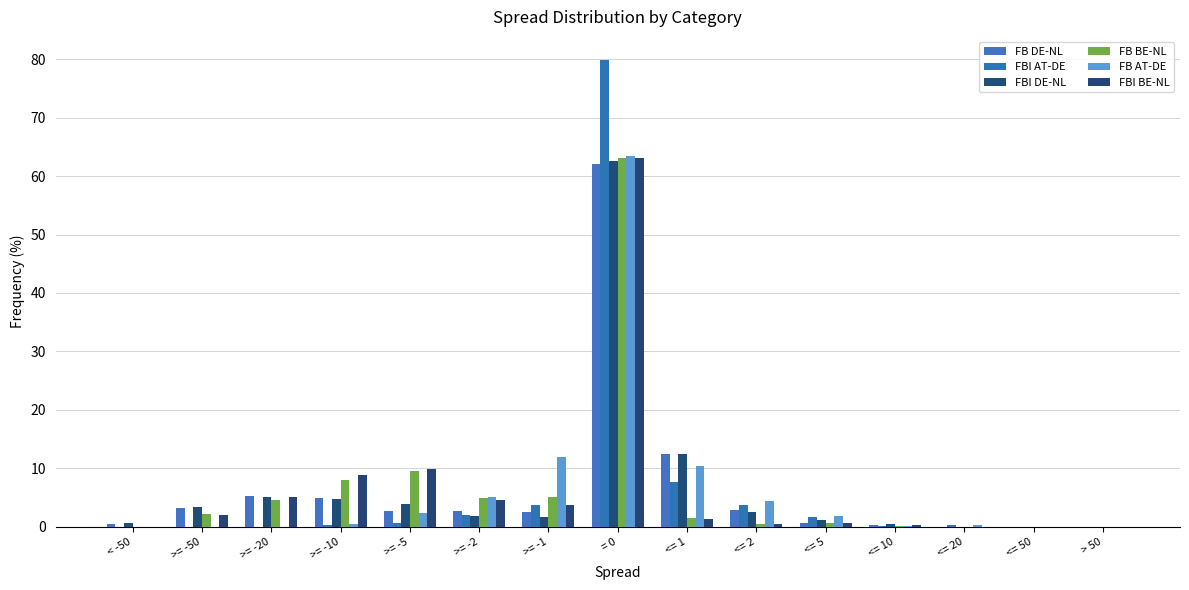

What is the difference between the maximum and minimum values in the FBI DE-NL series?

62.5